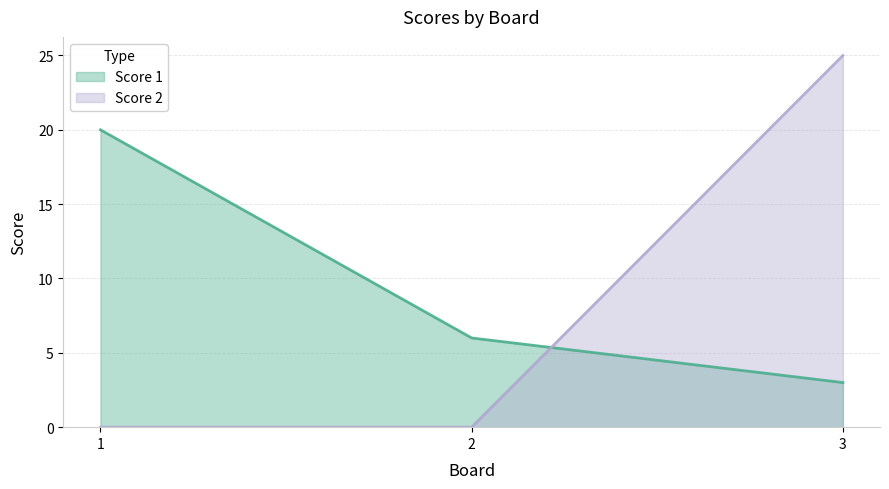

What is the value of the Score 1 point at the 1st from the left?

20